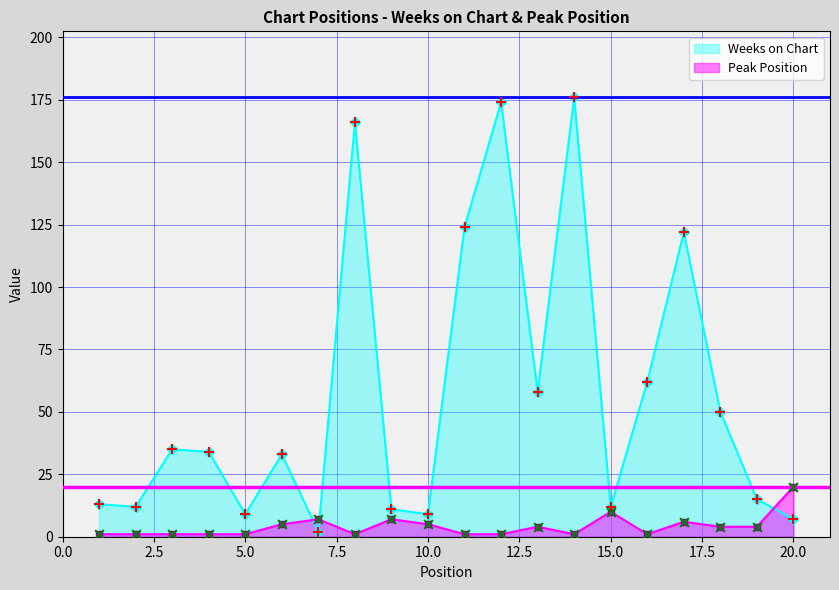

Which series contains the highest Y value?

Weeks on Chart